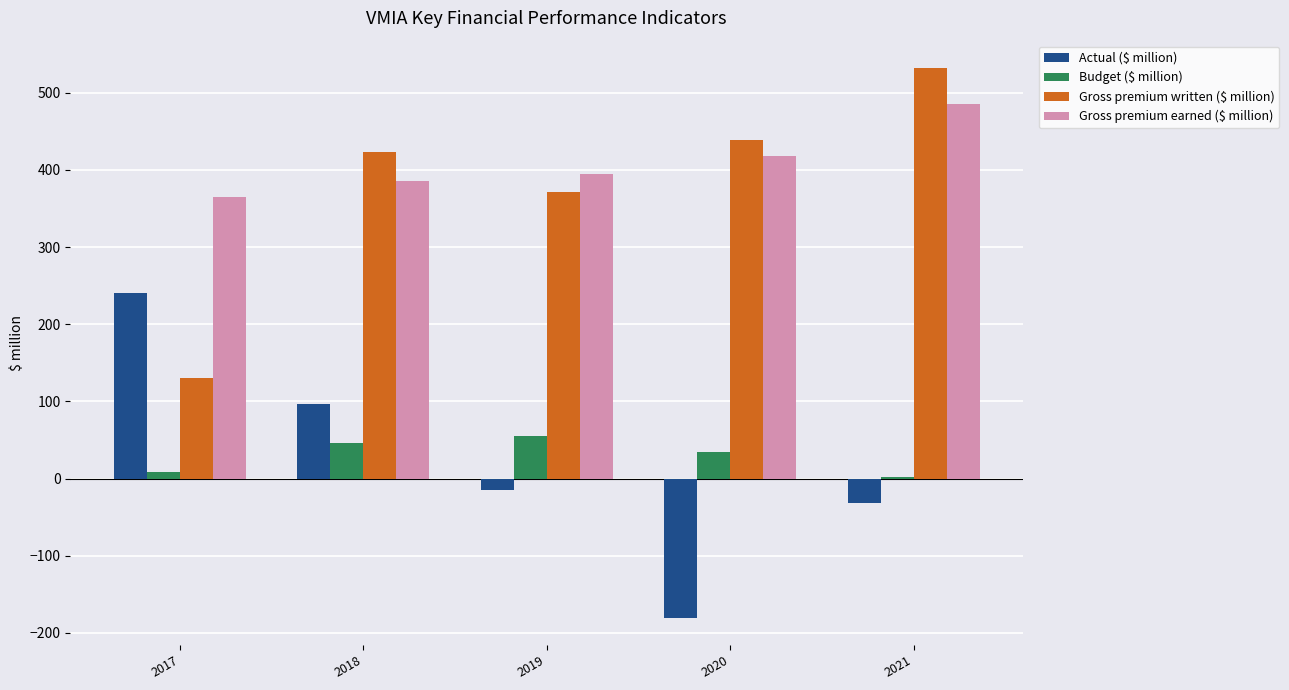

At which category is the sum across all series the highest?

2021